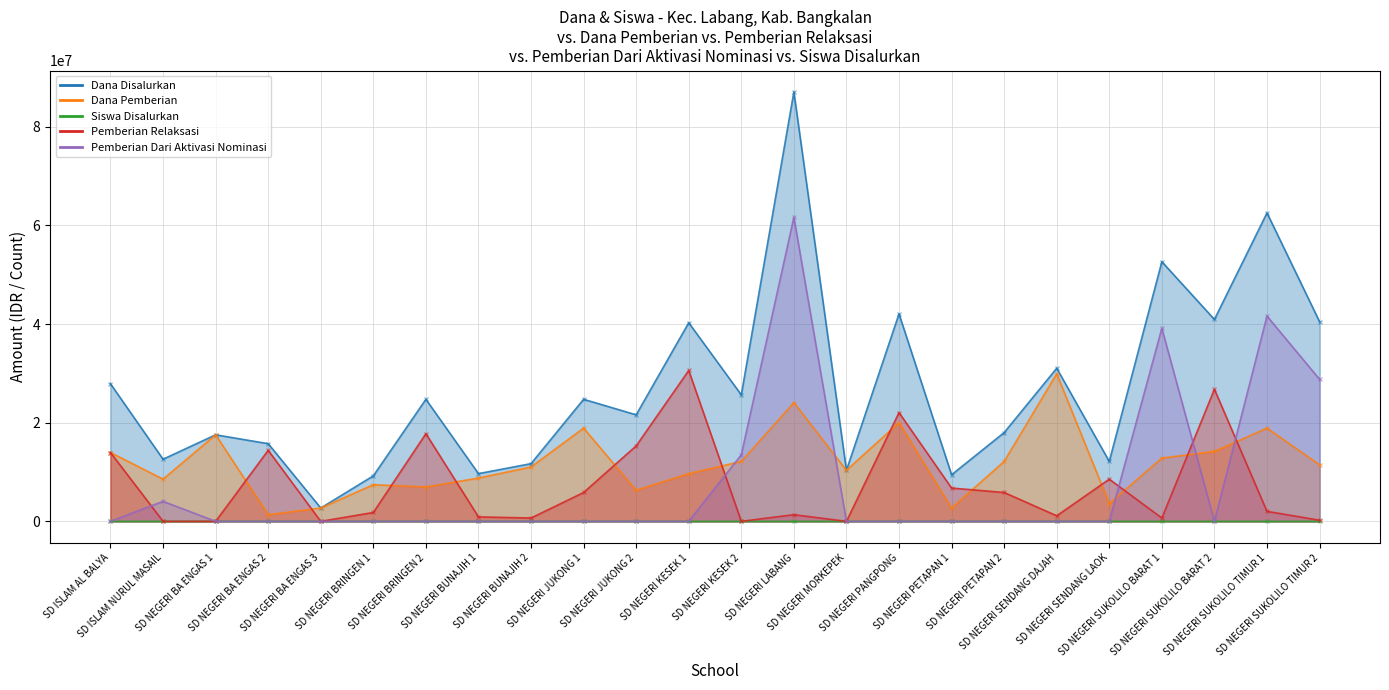

How many data points in Pemberian Relaksasi are less than 2025000?

12